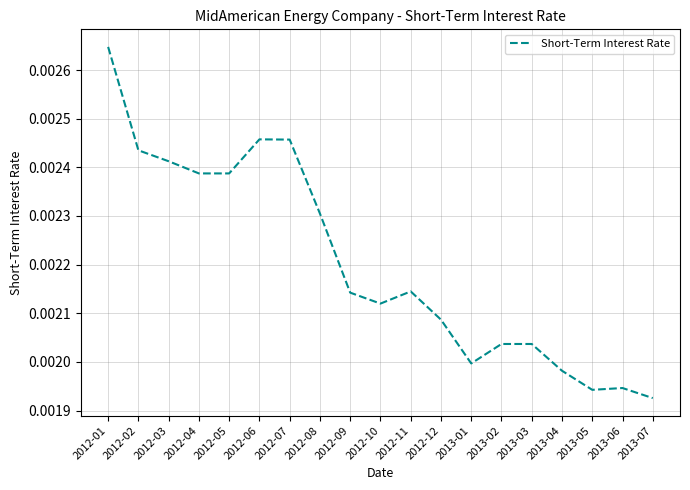

At which label is the value closest to 0?

2013-07